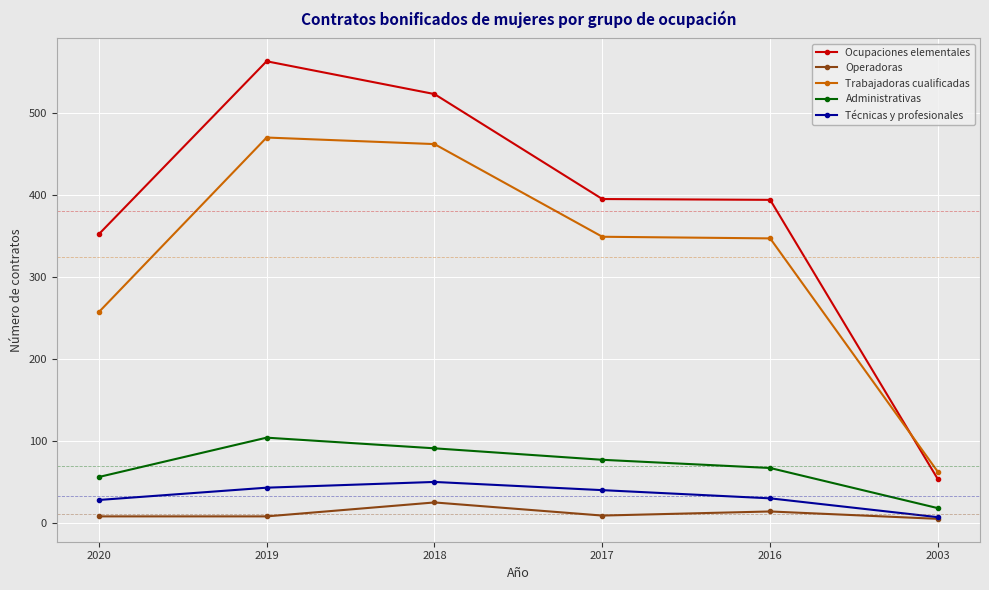

Count the number of categories in the chart.

6